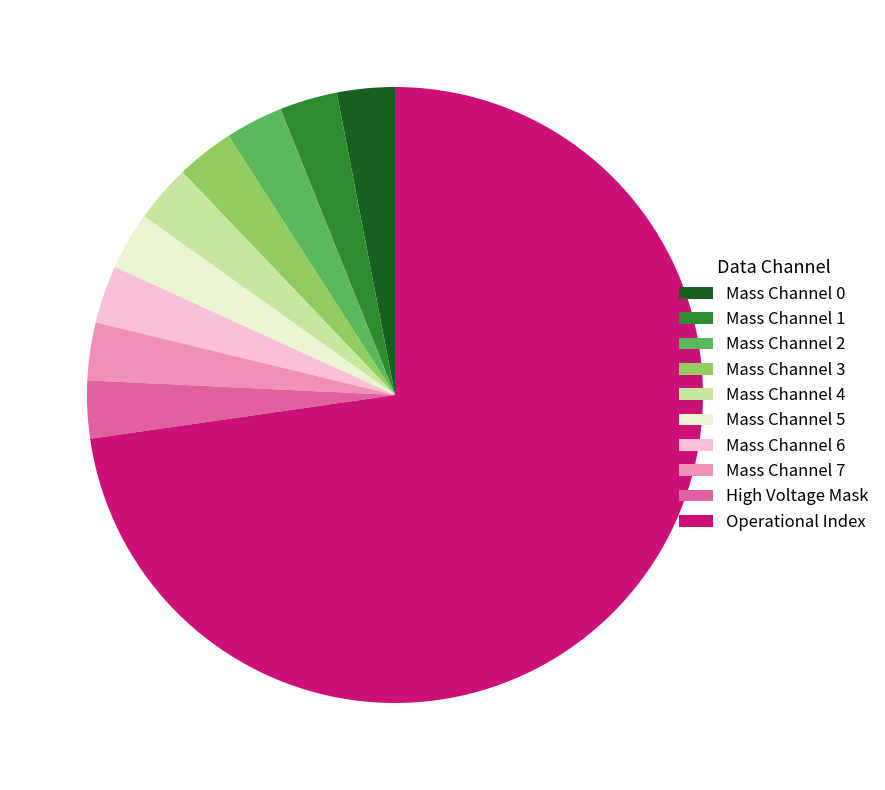

Approximately how many times larger is the value at Mass Channel 4 compared to Mass Channel 7?

1.0